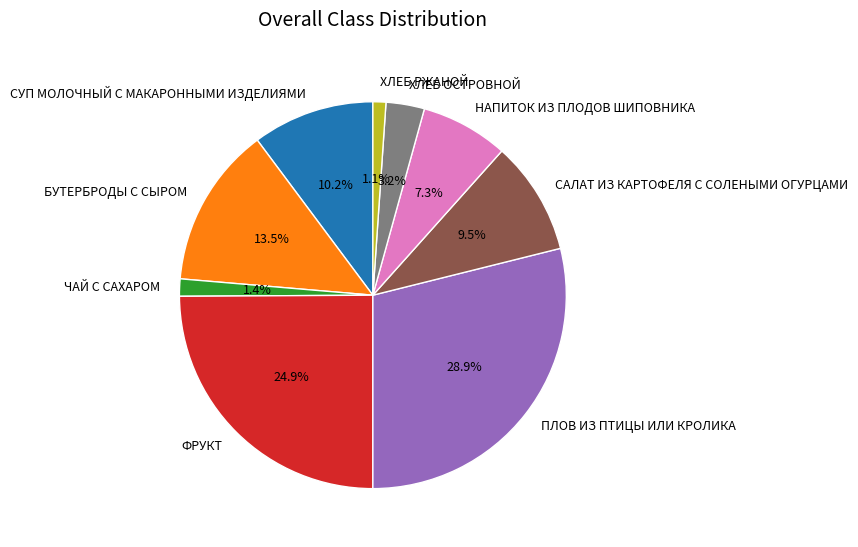

What is the largest slice in the pie chart?

ПЛОВ ИЗ ПТИЦЫ ИЛИ КРОЛИКА